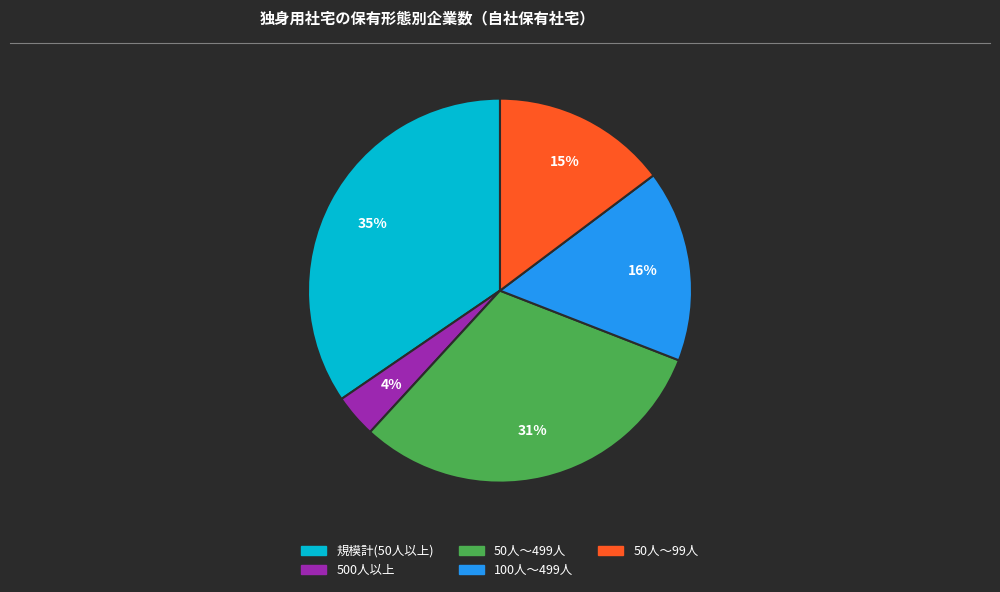

Between 50人～499人 and 規模計(50人以上), which is larger?

規模計(50人以上)